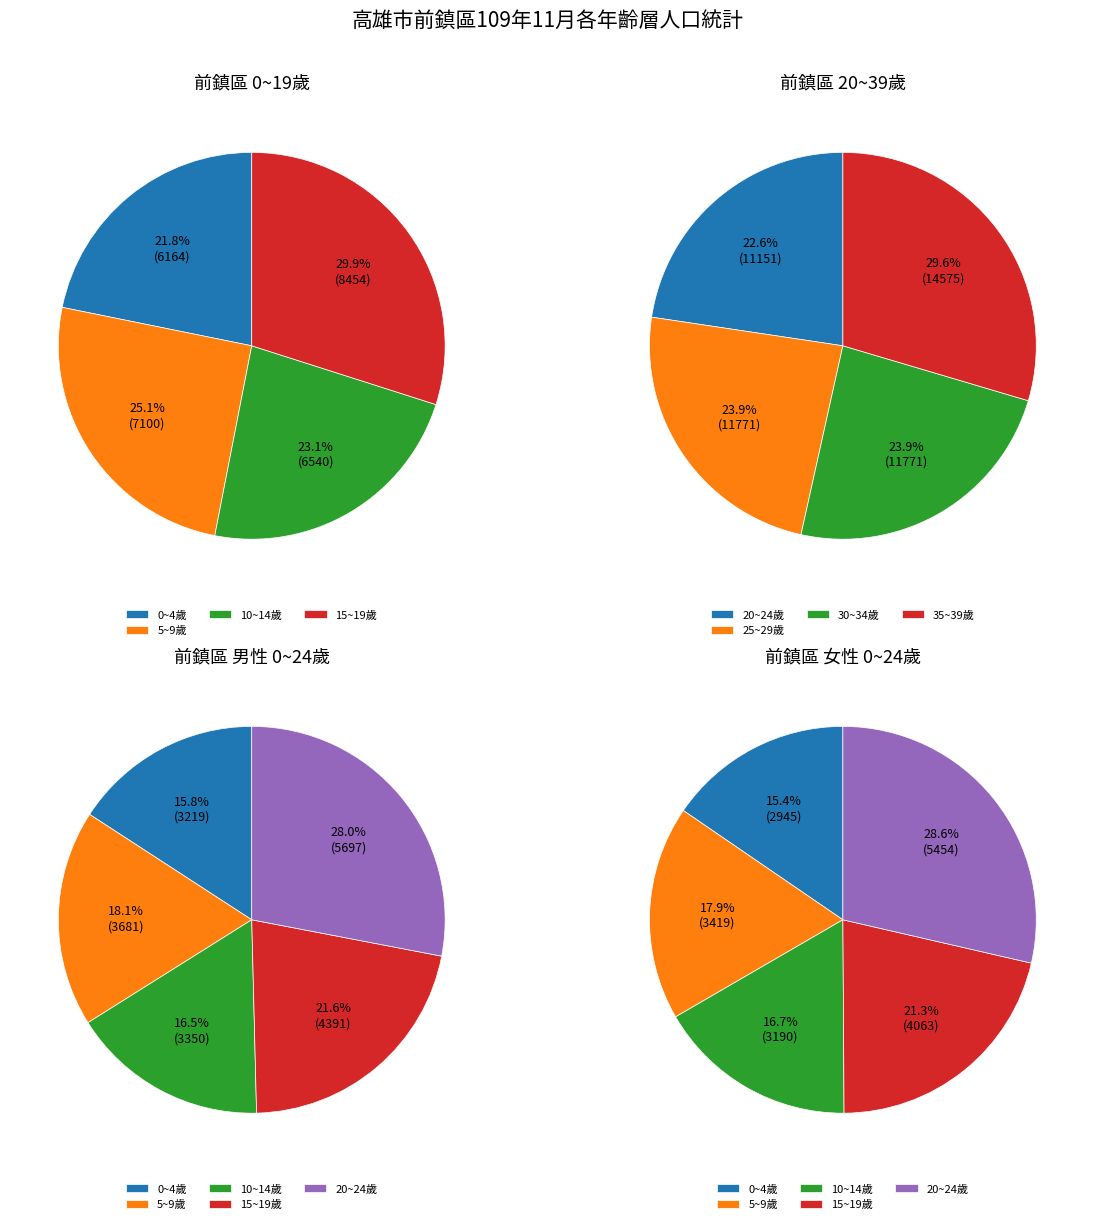

Is there a majority slice in this chart?

No